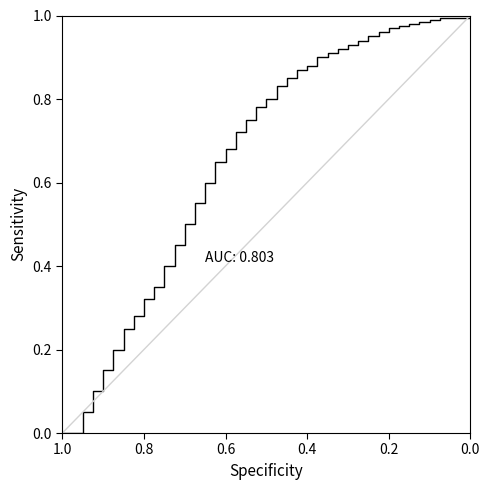

Does the chart display data point markers on the line(s)?

No